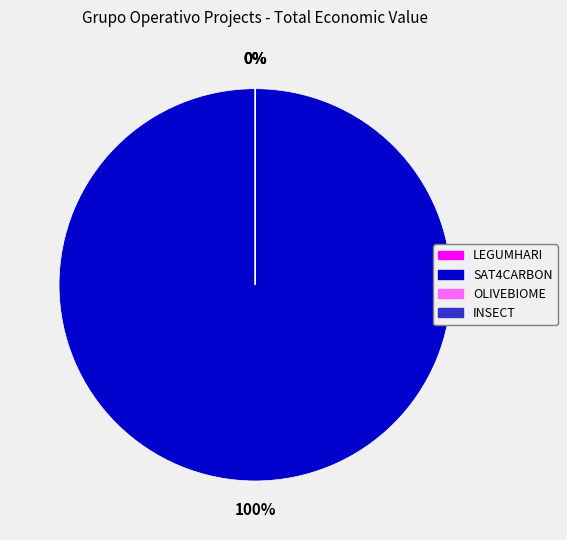

Which category has the biggest portion of the pie?

SAT4CARBON